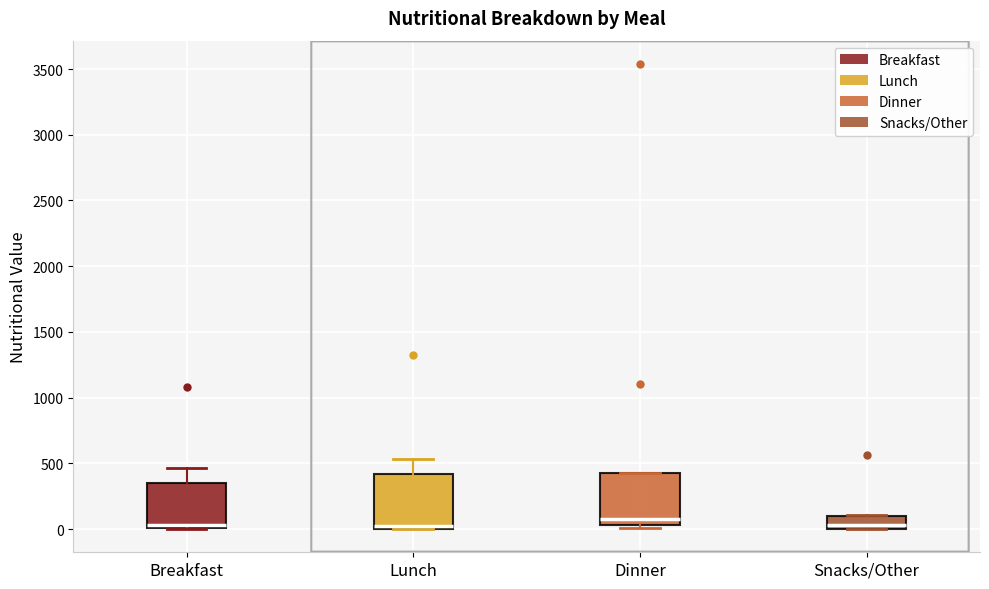

Reading left to right, read every box against the y-axis: the position of its median line, the range the box covers, and the ends of its whiskers. The values are not printed on the chart, so give them approximately, as read against the axis.

Breakfast: median 50, box 0 to 350, whiskers 0 to 450
Lunch: median 0 (just above the box's lower edge), box 0 to 400, whiskers 0 to 550
Dinner: median 50 (just above the box's lower edge), box 50 to 400, whiskers 0 to 450
Snacks/Other: median 50, box 0 to 100, whiskers 0 to 100